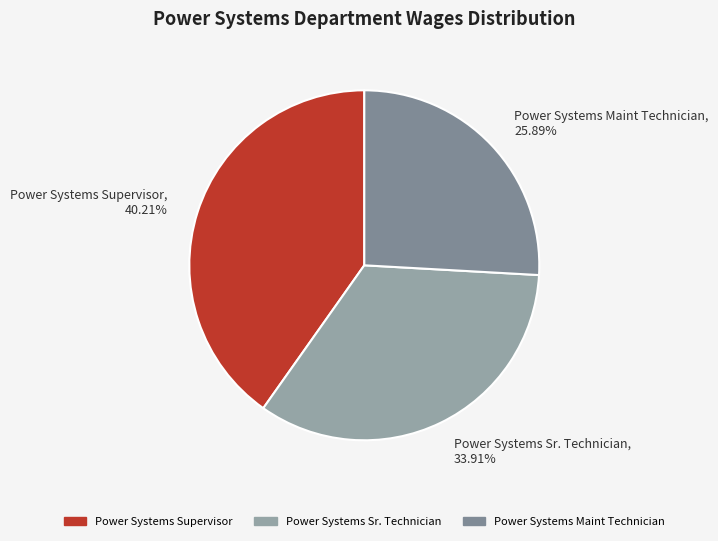

Does Power Systems Supervisor account for over 50% of the chart?

No